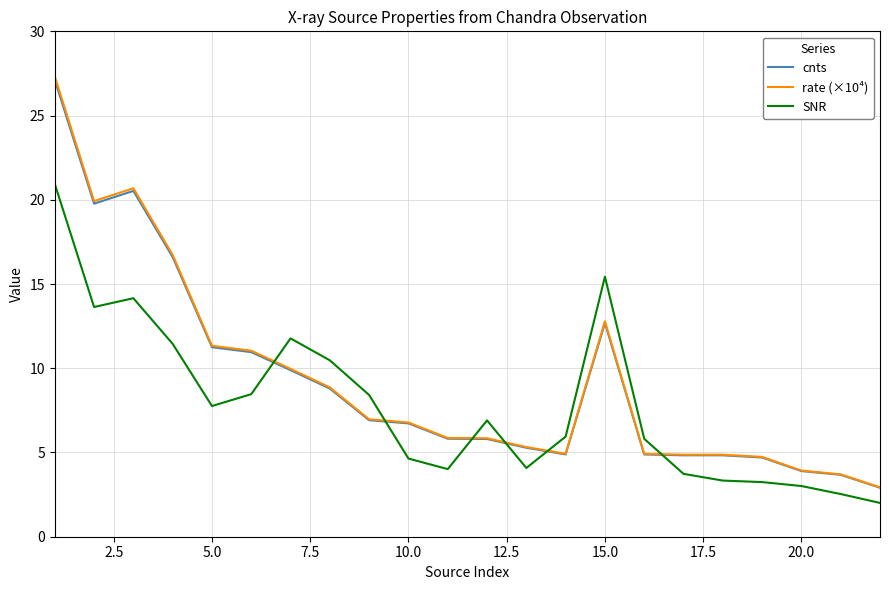

True or false: SNR has more than 1 points higher than both neighbors.

True